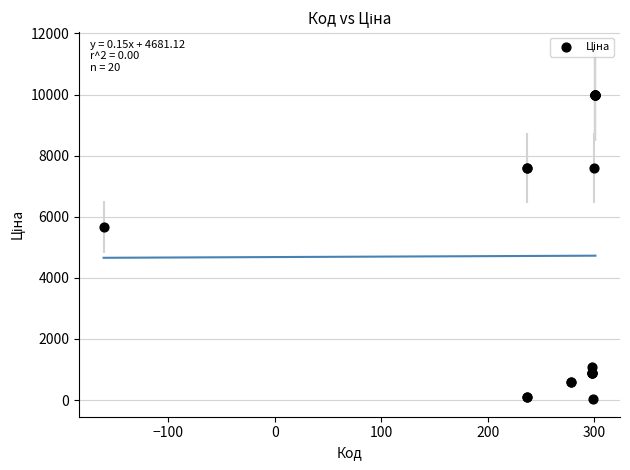

What Y value in the scatter plot is closest to 5003?

5673.8